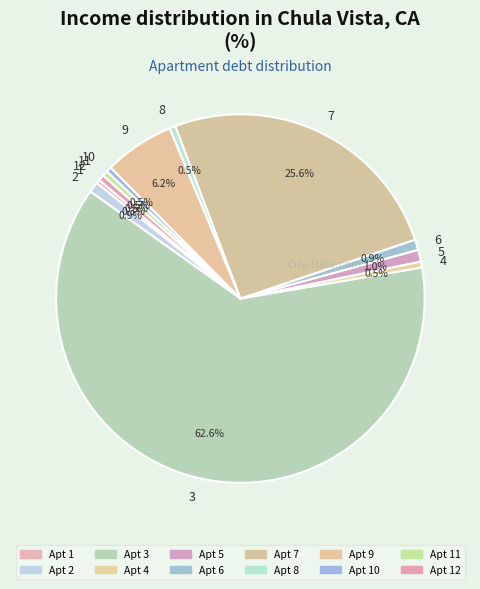

Is the sum of 2 and 10 greater than half?

No